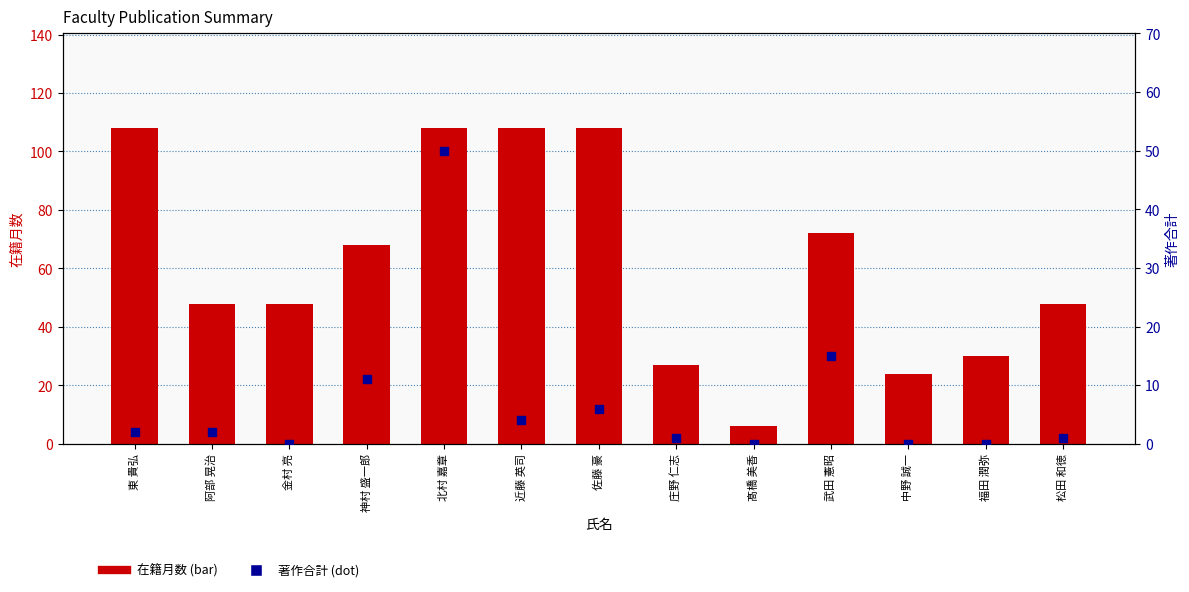

Which series has the widest spread of Y values?

在籍月数